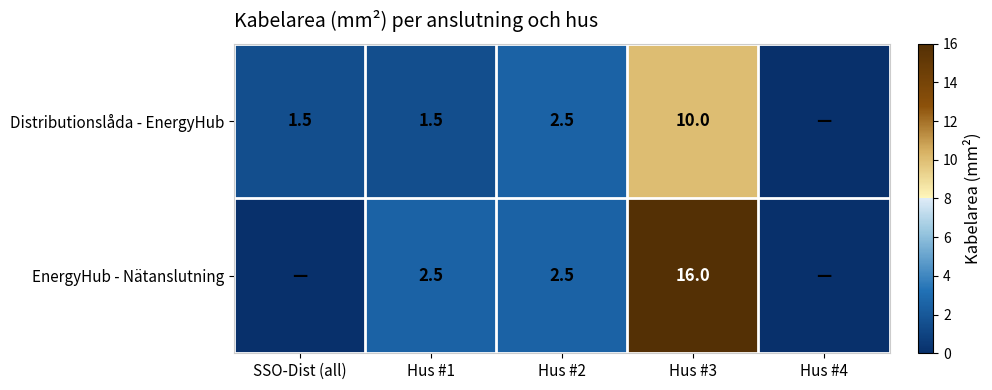

The Distributionslåda - EnergyHub series shows 1.6 at Hus #2. True or false?

False